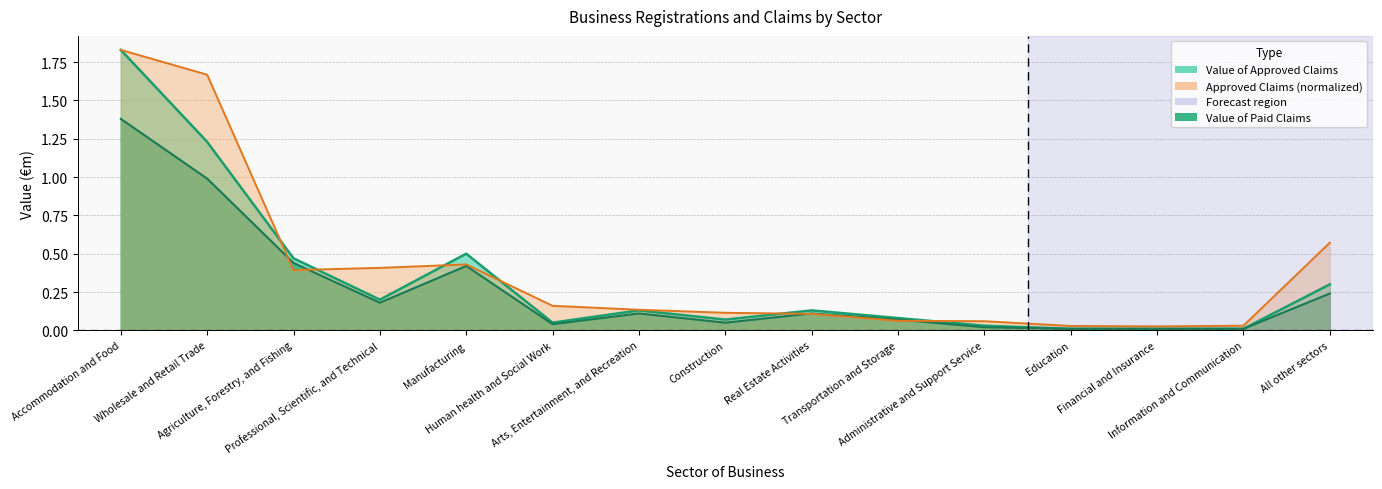

Which series has the largest range (max minus min)?

Value of Approved Claims